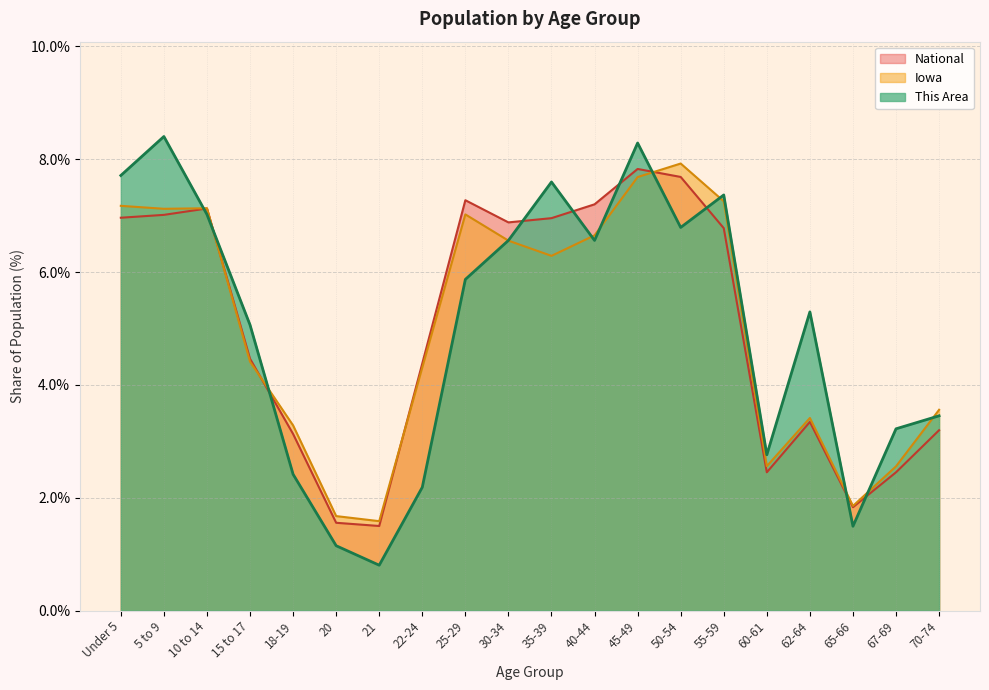

What is the difference between the maximum and second lowest values in the This Area series?

7.2